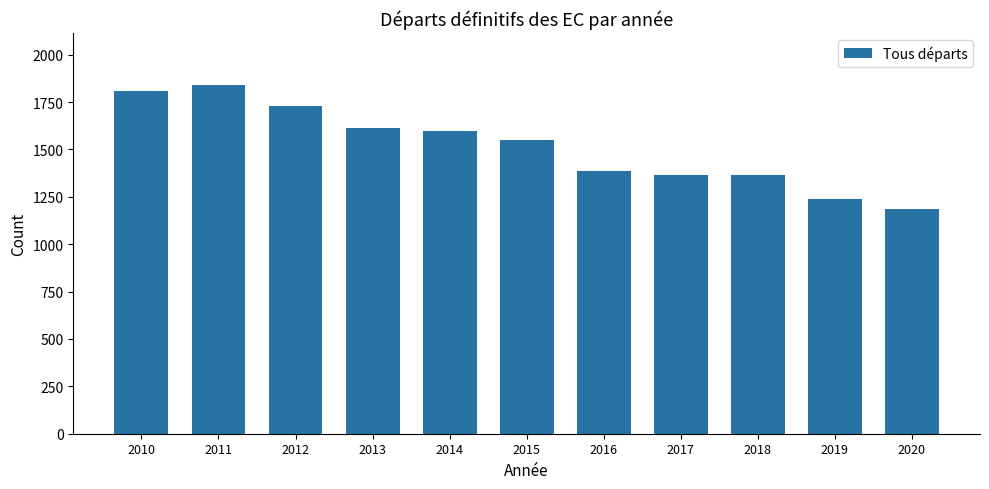

Which label corresponds to the smallest value in the chart?

2020